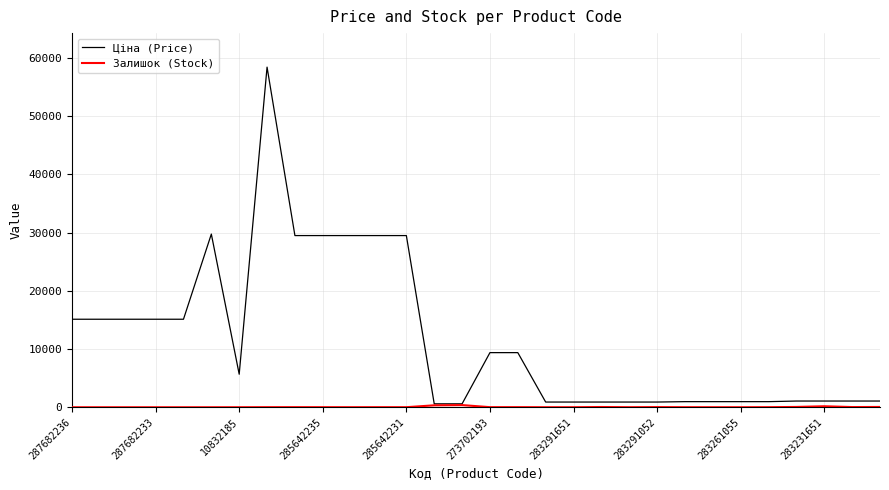

Which series has the largest total across all categories?

Ціна (Price)